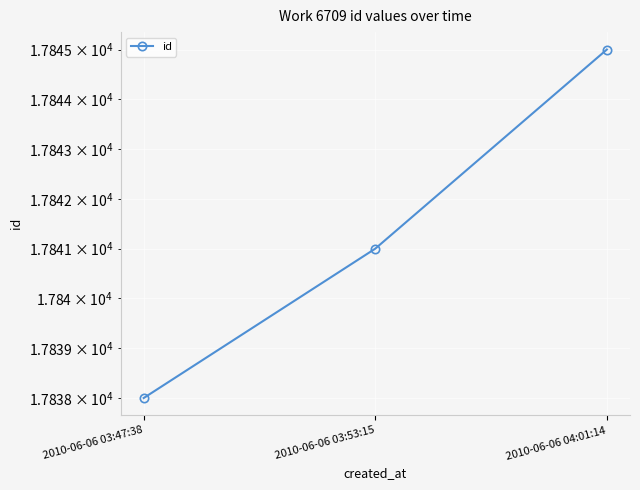

Where does the data first go above 17841?

2010-06-06 04:01:14